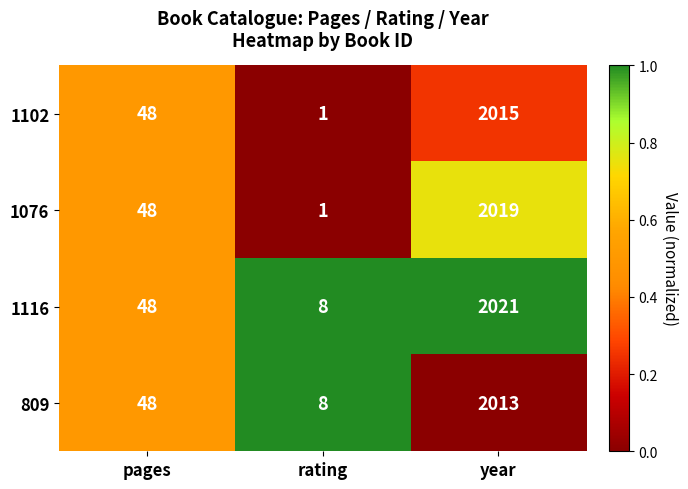

What is the total value across all series at pages?

192